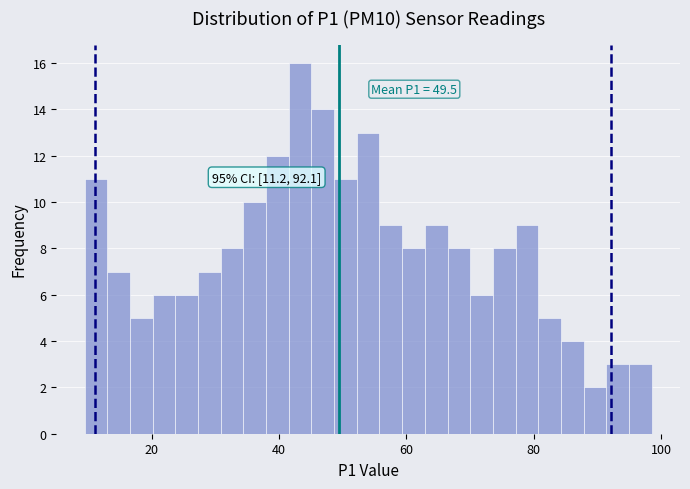

Read against the x-axis, roughly where is the centre of the tallest bar?

44